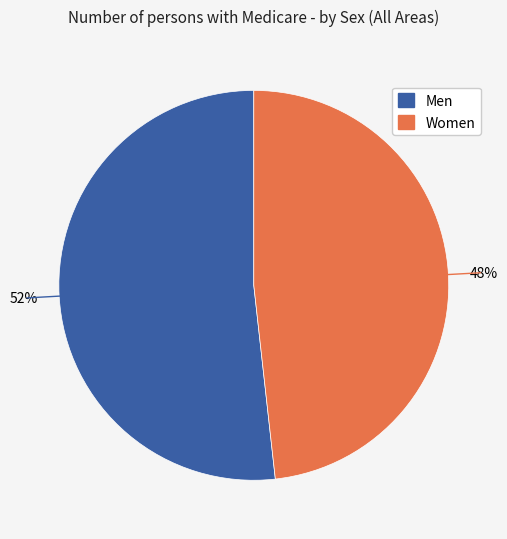

To the nearest percent, what is the average slice percentage?

50%